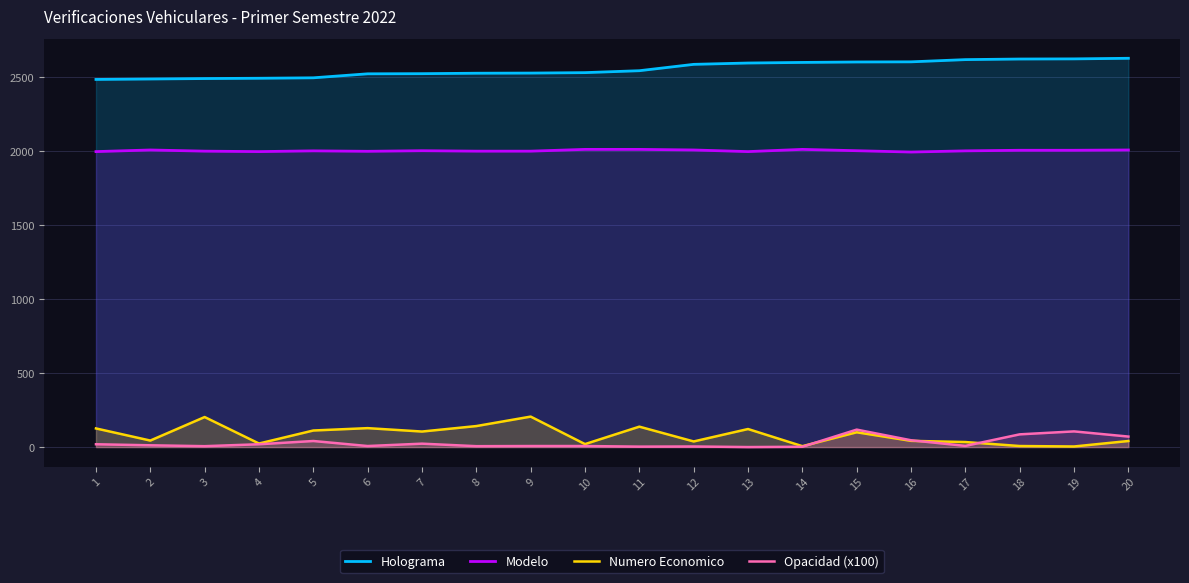

Does the chart have visible grid lines?

Yes